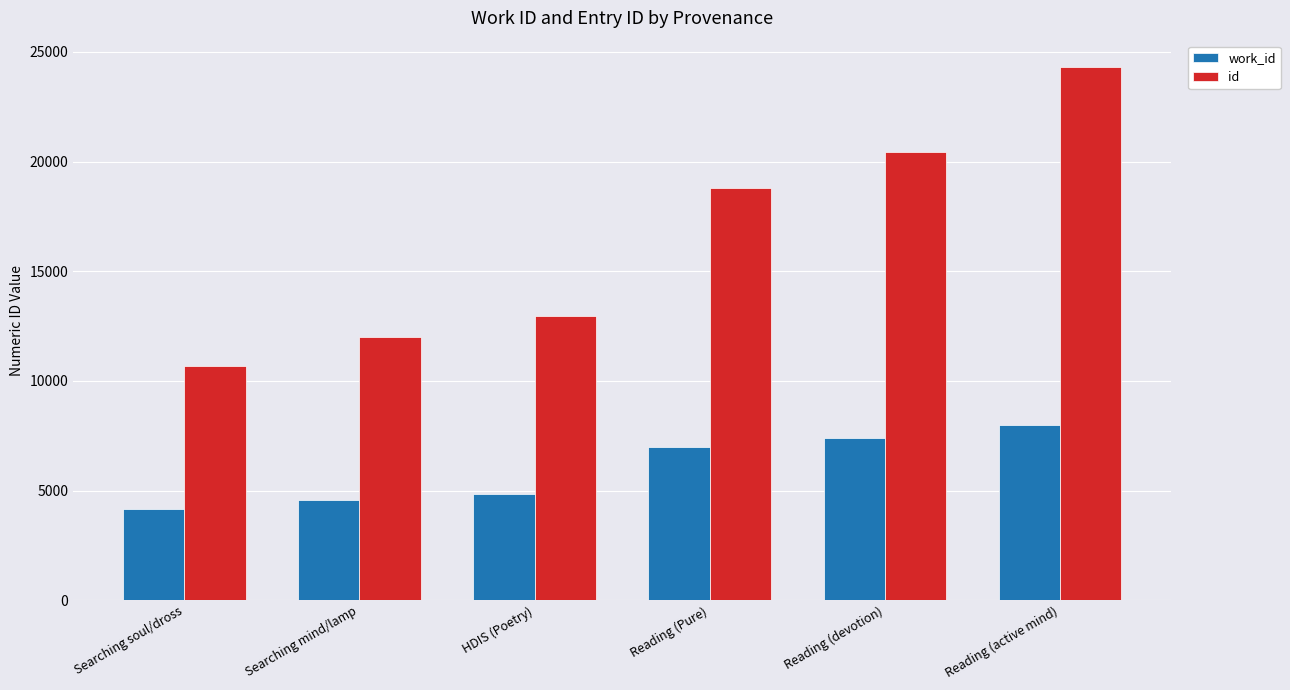

At which label does work_id reach its peak?

Reading (active mind)